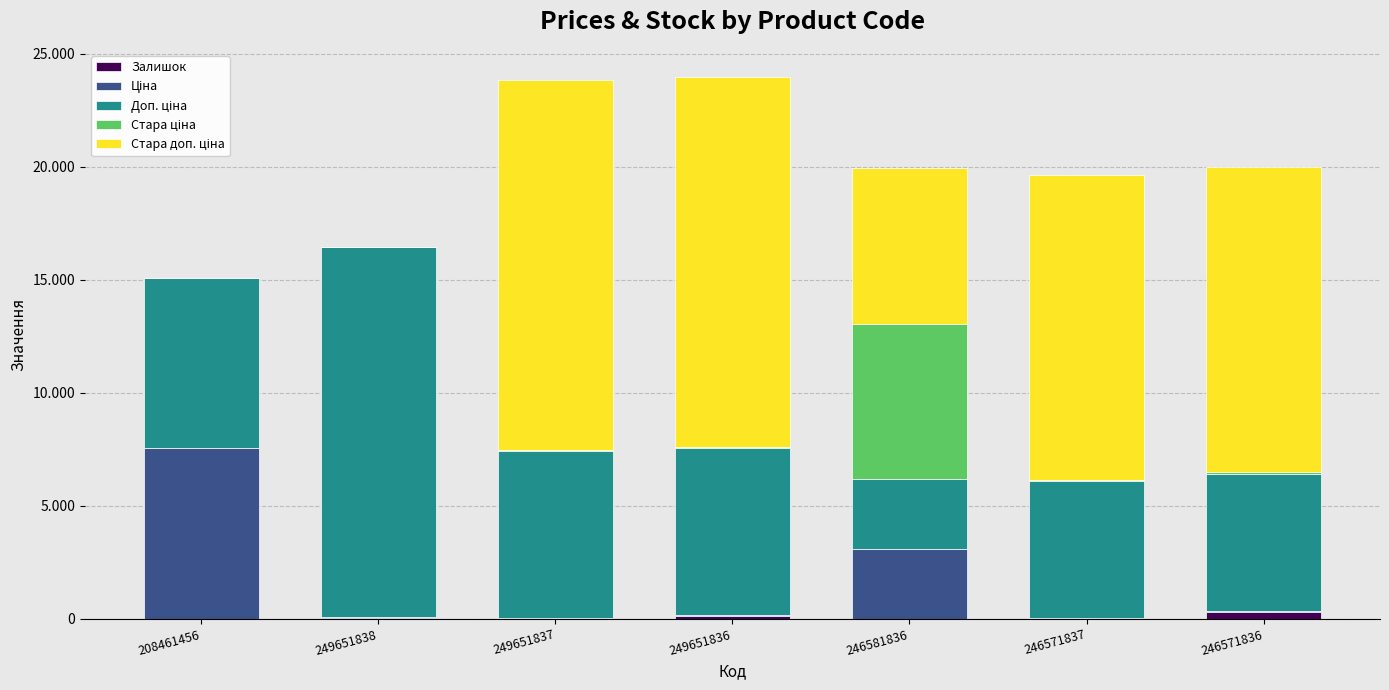

Are the bars horizontal?

No